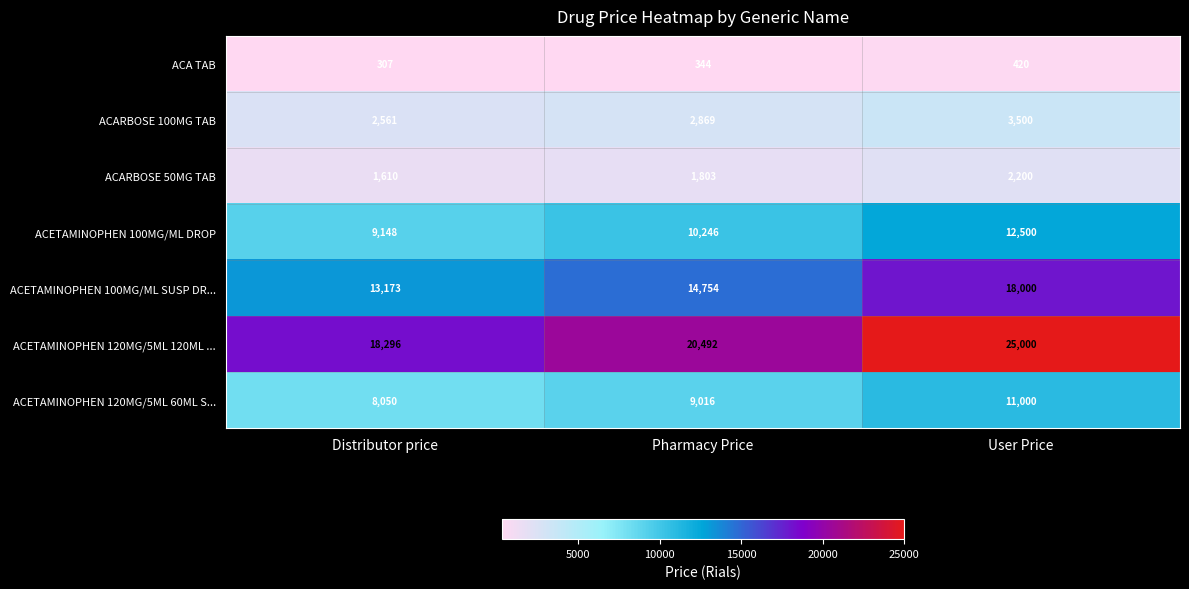

The value of ACETAMINOPHEN 100MG/ML SUSP DR... at Distributor price is 18846. True or false?

False